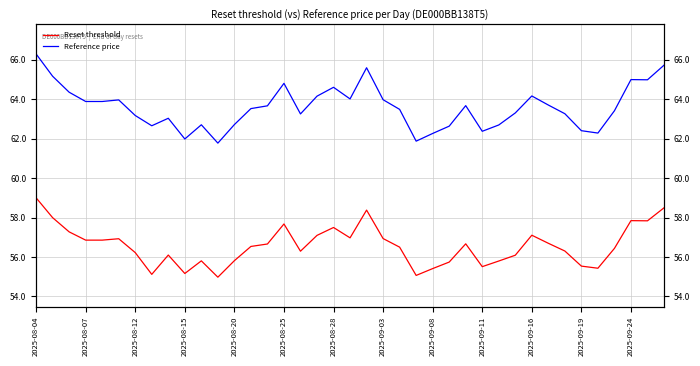

What is the label of the 35th point from the right?

2025-08-20